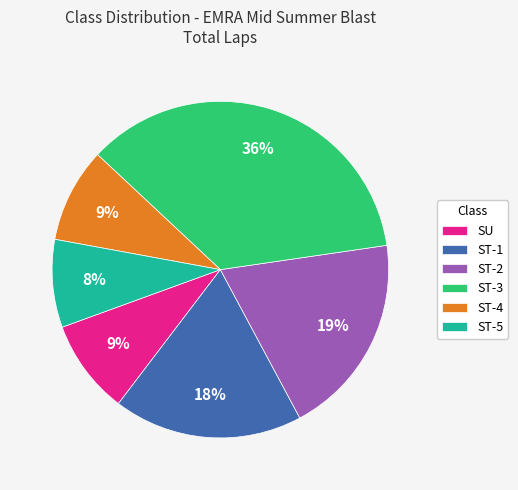

Is it true that ST-2 is 13% of the pie?

False